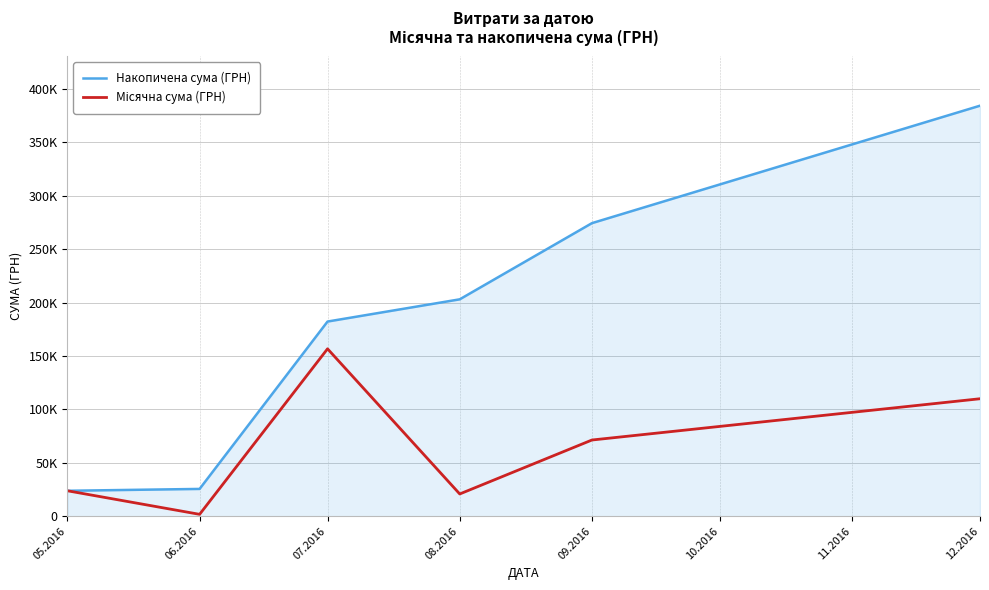

True or false: Місячна сума (ГРН) and Накопичена сума (ГРН) cross at least once.

False